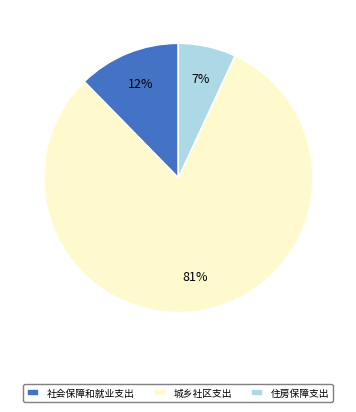

Rank the categories by value from lowest to highest.

住房保障支出, 社会保障和就业支出, 城乡社区支出